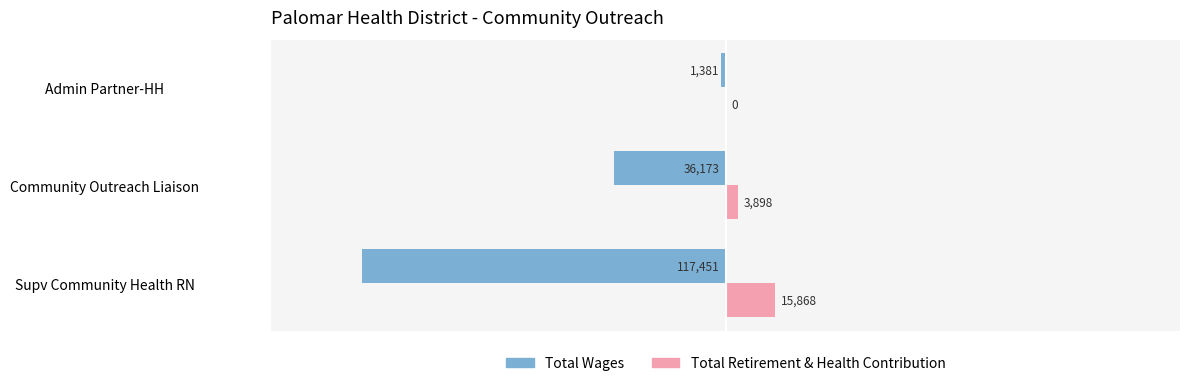

At which category is the sum across all series the highest?

Admin Partner-HH